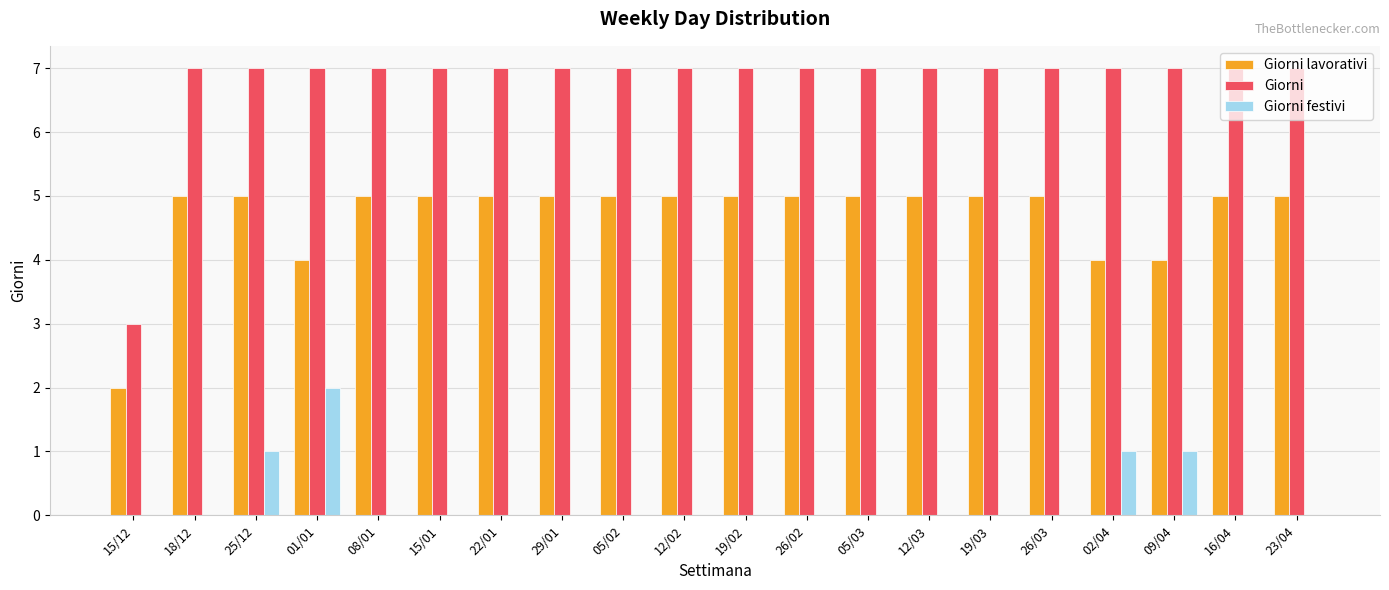

True or false: Giorni lavorativi has a value of 2 at 26/02.

False